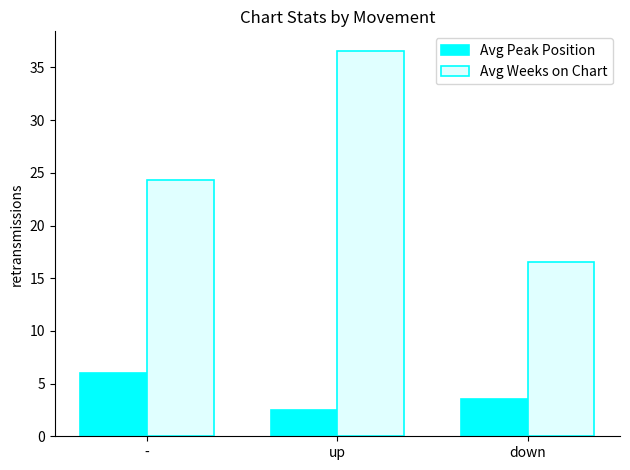

Is it true that Avg Peak Position equals 4.7 at down?

False